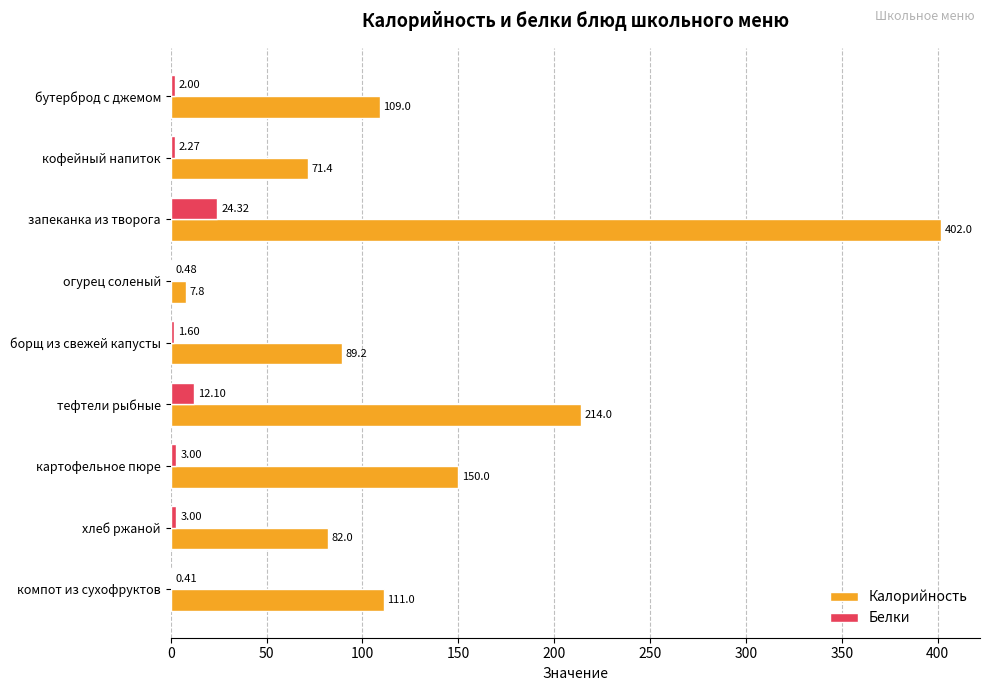

Where is Белки nearest to the value 12?

тефтели рыбные